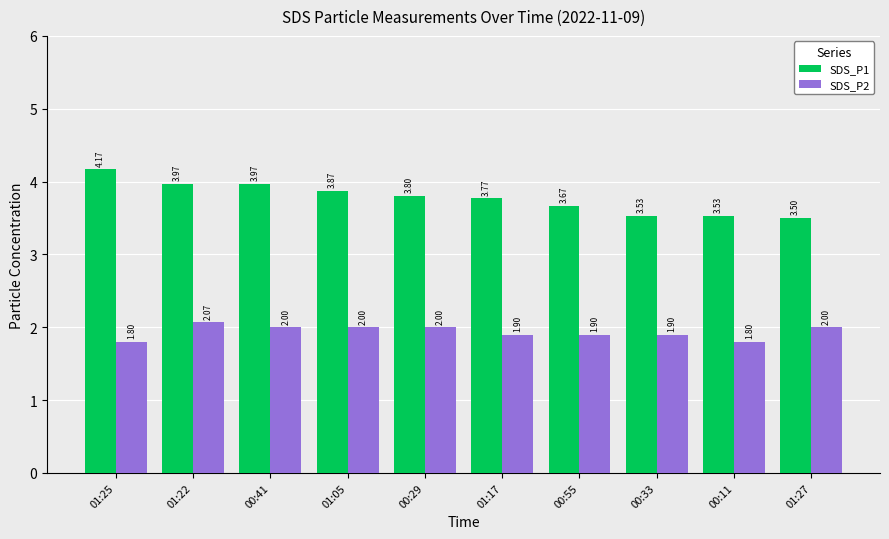

Rank the series at 00:55 from lowest to highest value.

SDS_P2, SDS_P1